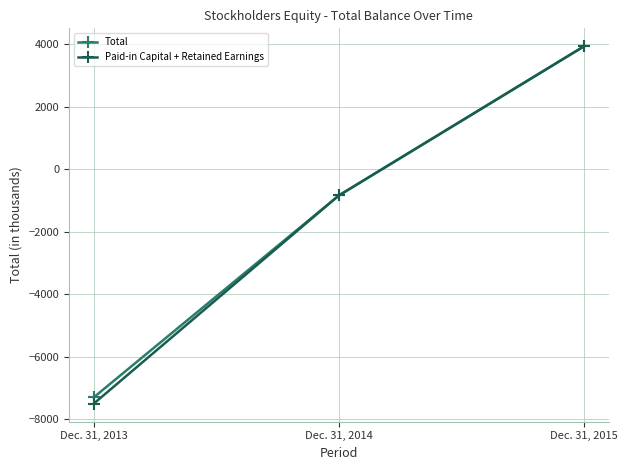

How many lines are shown in the chart?

2